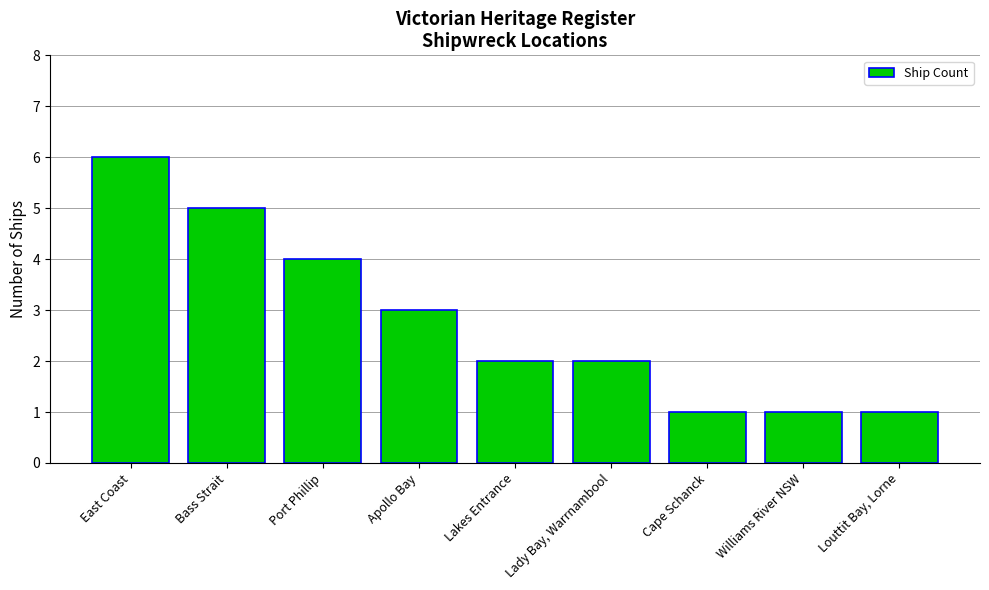

How many categories are shown in the chart?

9